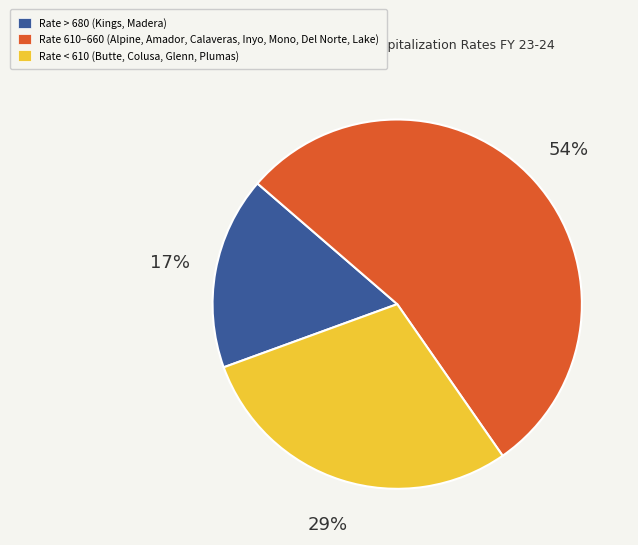

Which has a higher value, Rate > 680 (Kings, Madera) or Rate 610–660 (Alpine, Amador, Calaveras, Inyo, Mono, Del Norte, Lake)?

Rate 610–660 (Alpine, Amador, Calaveras, Inyo, Mono, Del Norte, Lake)